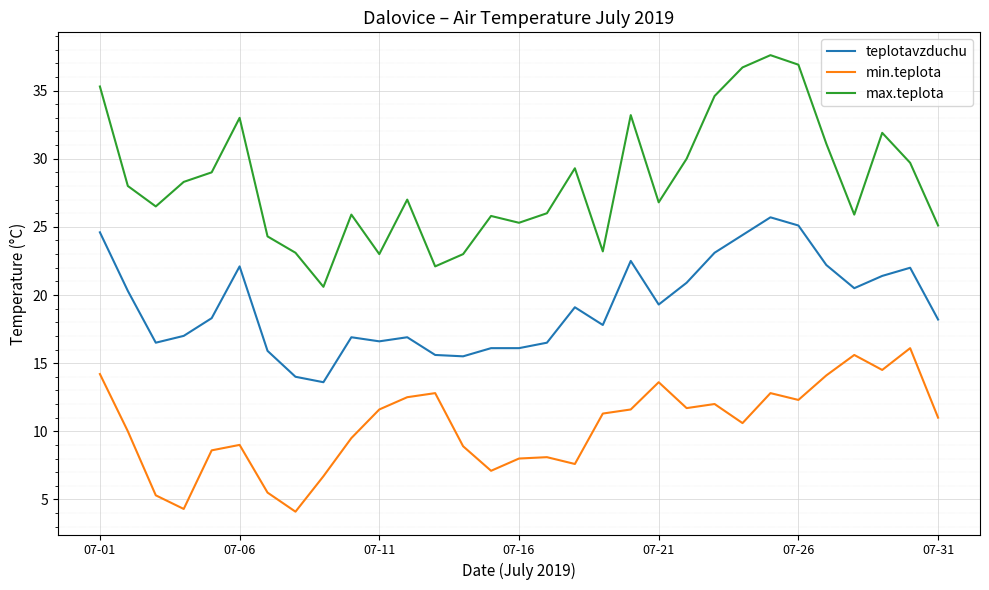

Rank the series by their maximum value, from lowest to highest.

min.teplota, teplotavzduchu, max.teplota